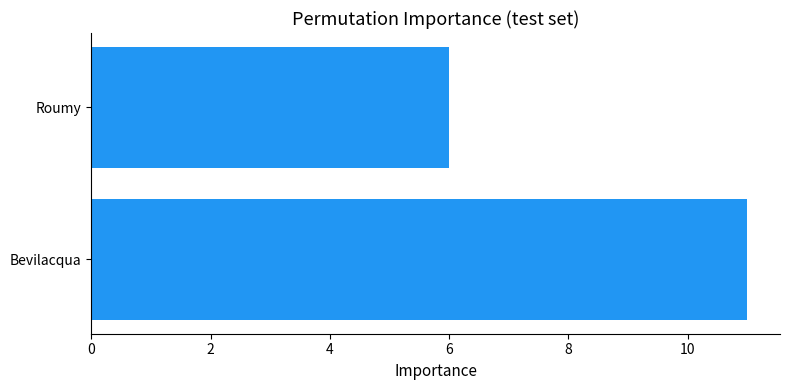

True or false: the data shows 2 at Roumy.

False